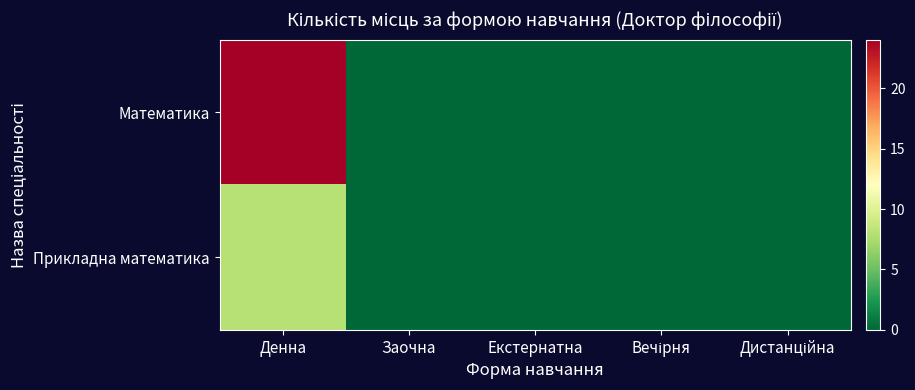

Reading right to left, extract all data points from this chart.

Математика: Дистанційна=0	Вечірня=0	Екстернатна=0	Заочна=0	Денна=24
Прикладна математика: Дистанційна=0	Вечірня=0	Екстернатна=0	Заочна=0	Денна=8